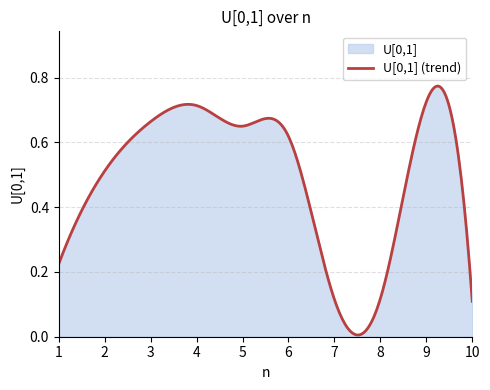

List the labels in order of value, smallest first.

10, 7, 8, 1, 2, 6, 5, 3, 4, 9